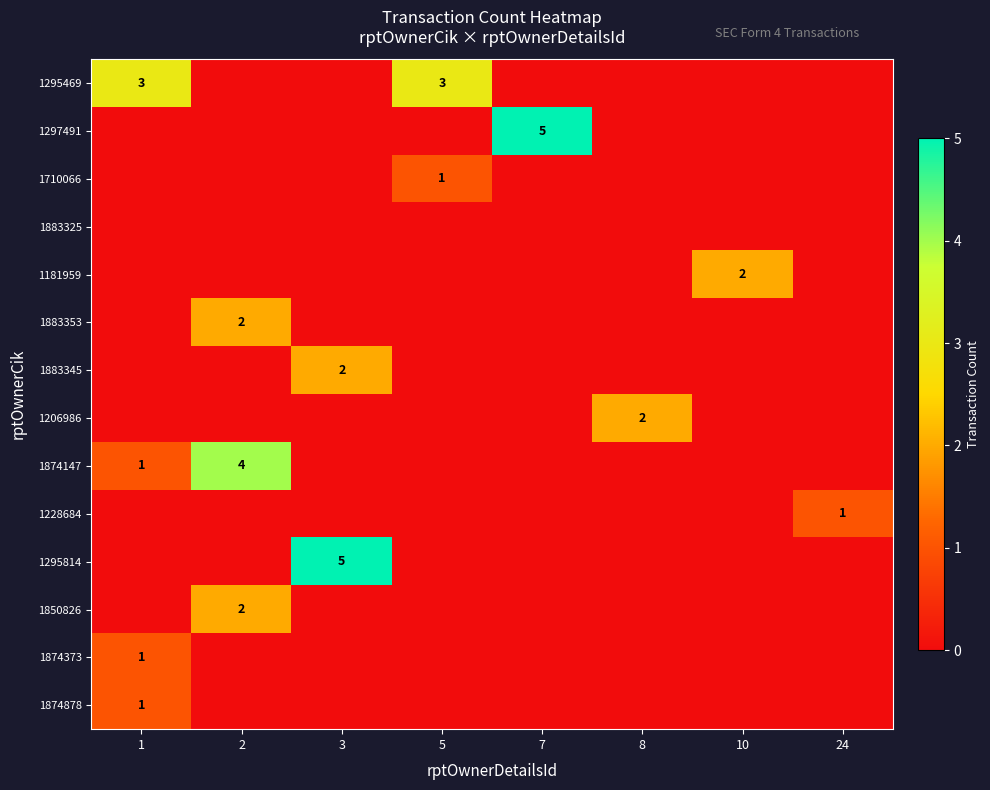

Is it true that 1850826 equals 2 at 2?

True